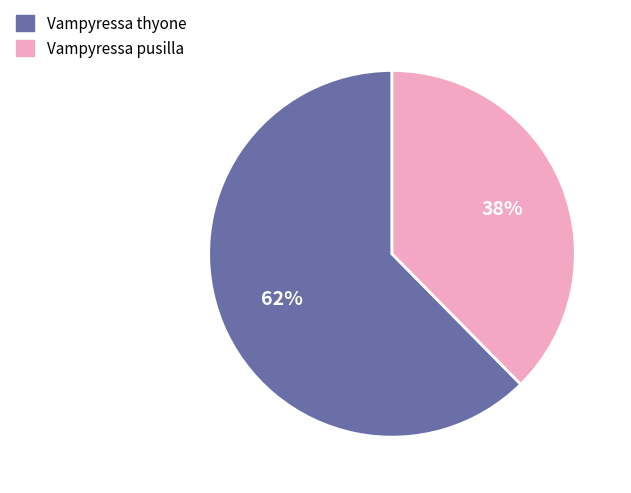

How many segments does this pie chart have?

2